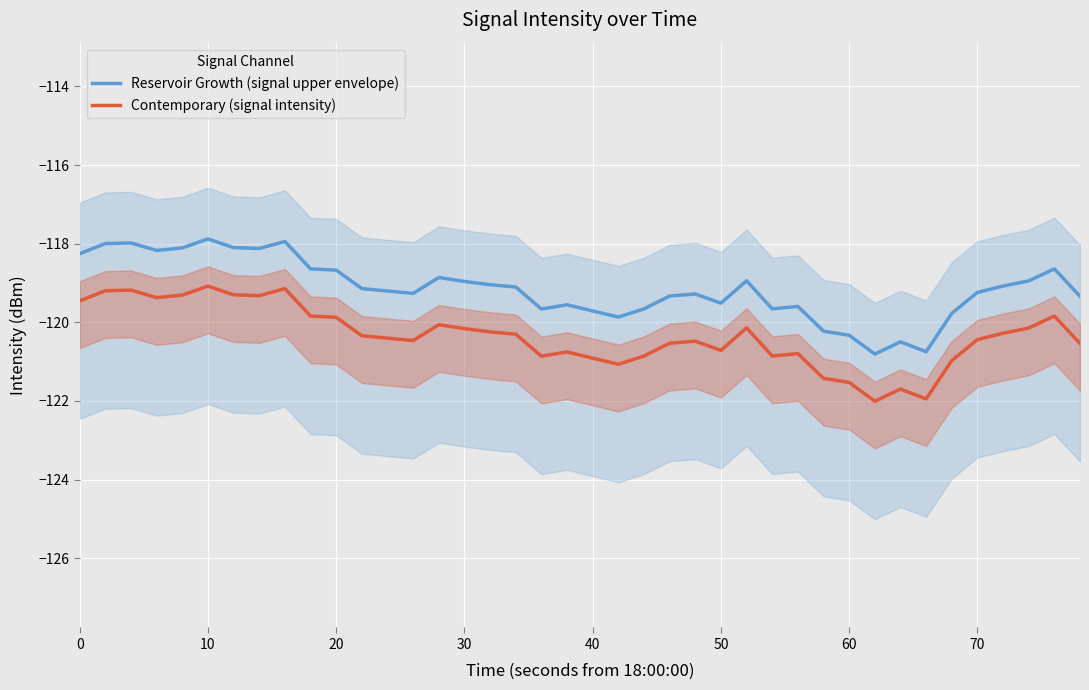

The value of Reservoir Growth (signal upper envelope) at 70 is -119.2. True or false?

True